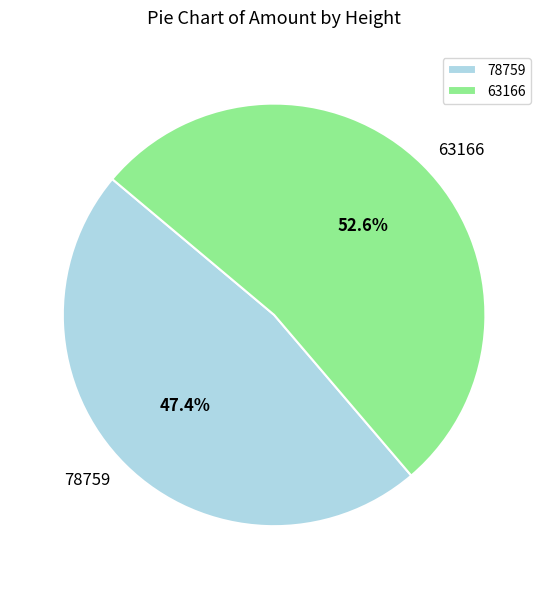

Does 78759 represent more than half of the total?

No